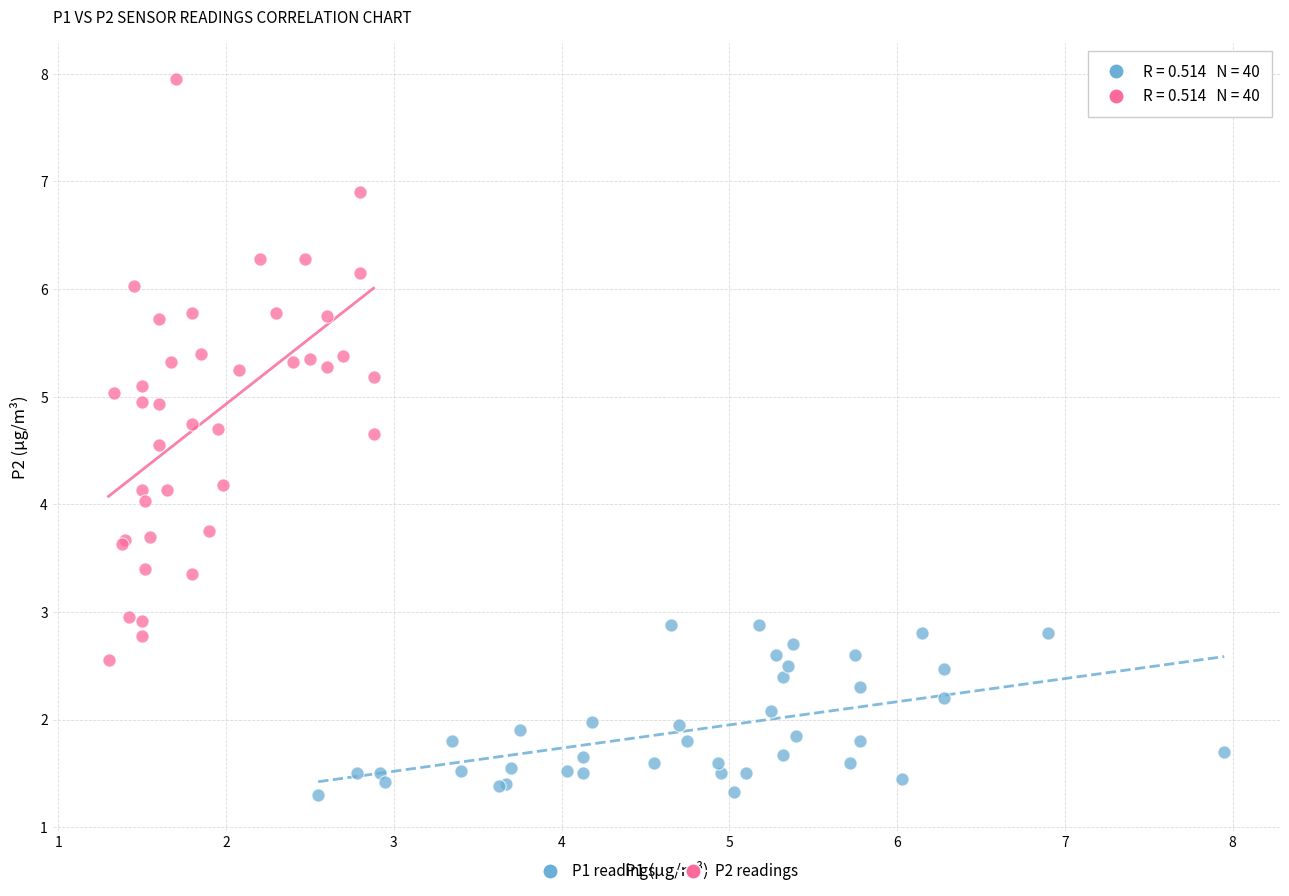

Which series contains the lowest Y value?

P1 readings